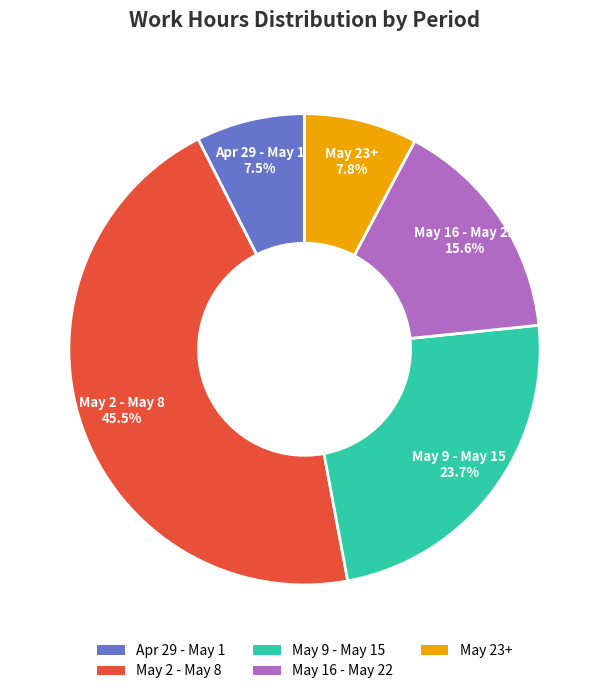

To the nearest percent, what is the difference between the largest and smallest slice percentages?

38%